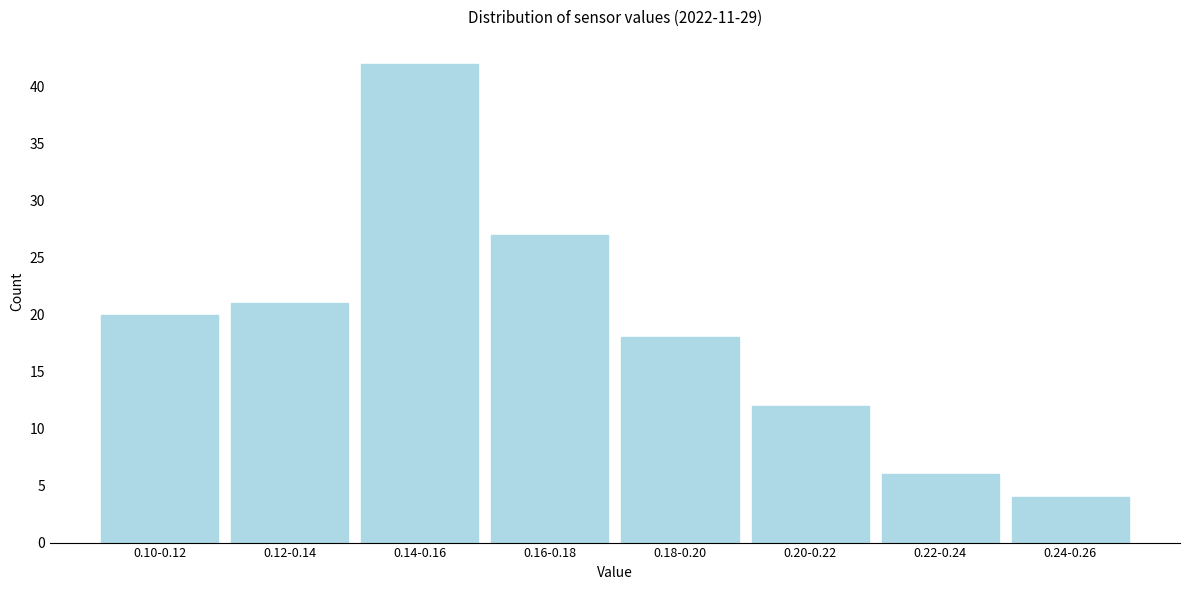

Reading right to left, transcribe all the data shown in this chart.

4	6	12	18	27	42	21	20